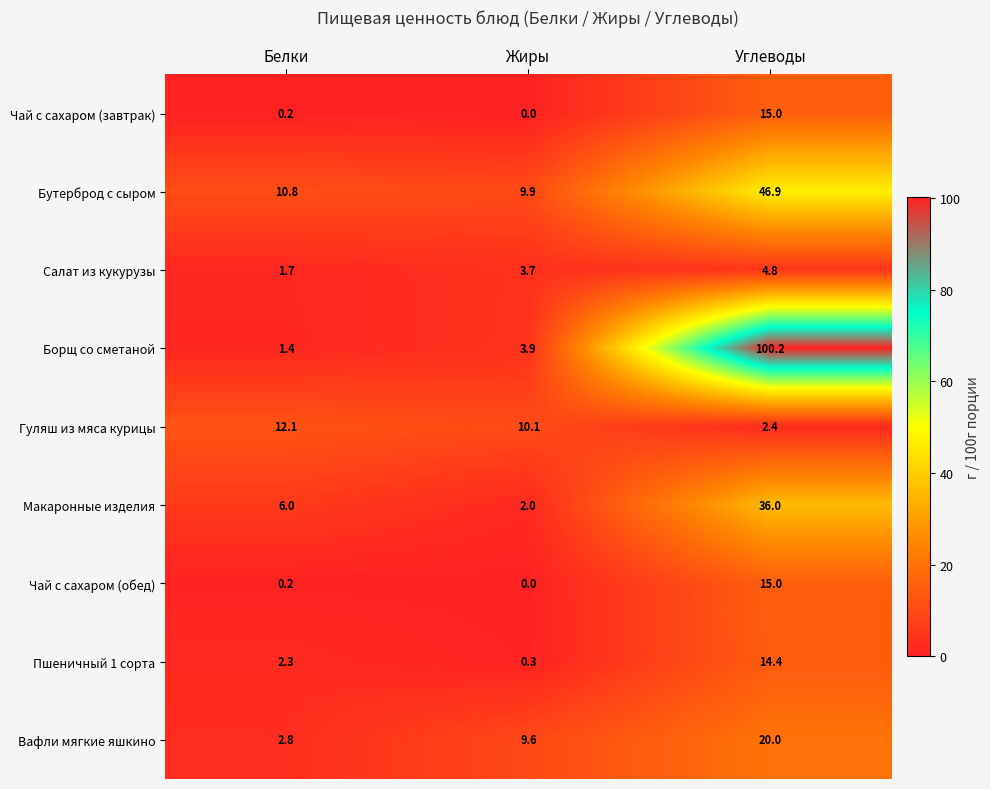

At which category is the sum across all series the highest?

Углеводы